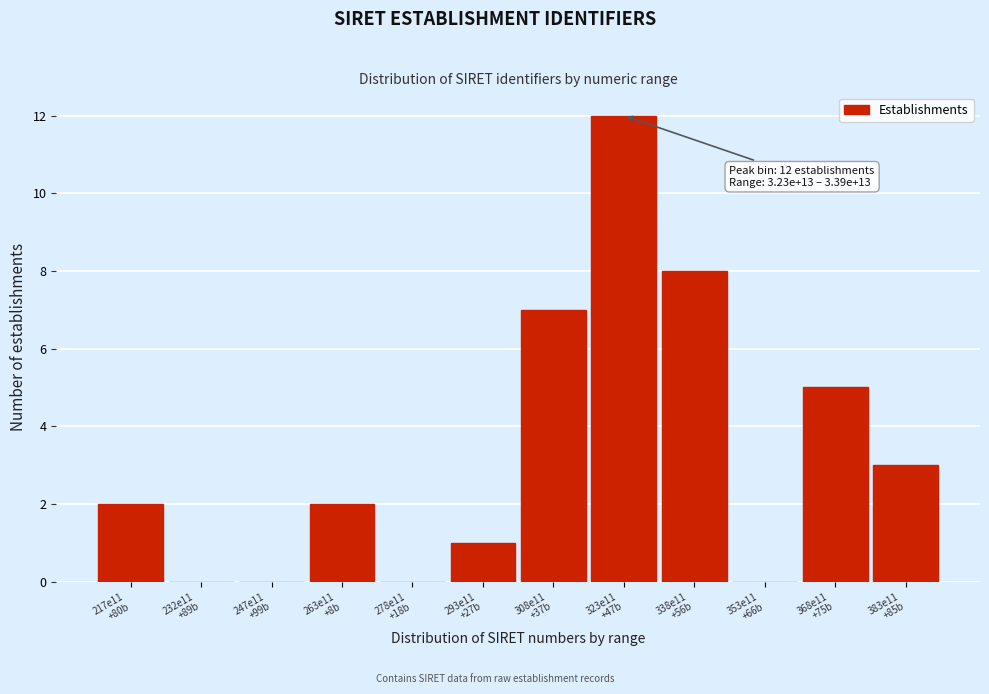

What is the greatest value displayed?

12